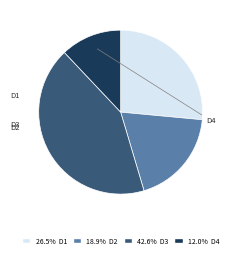

Does any single category account for the majority?

No